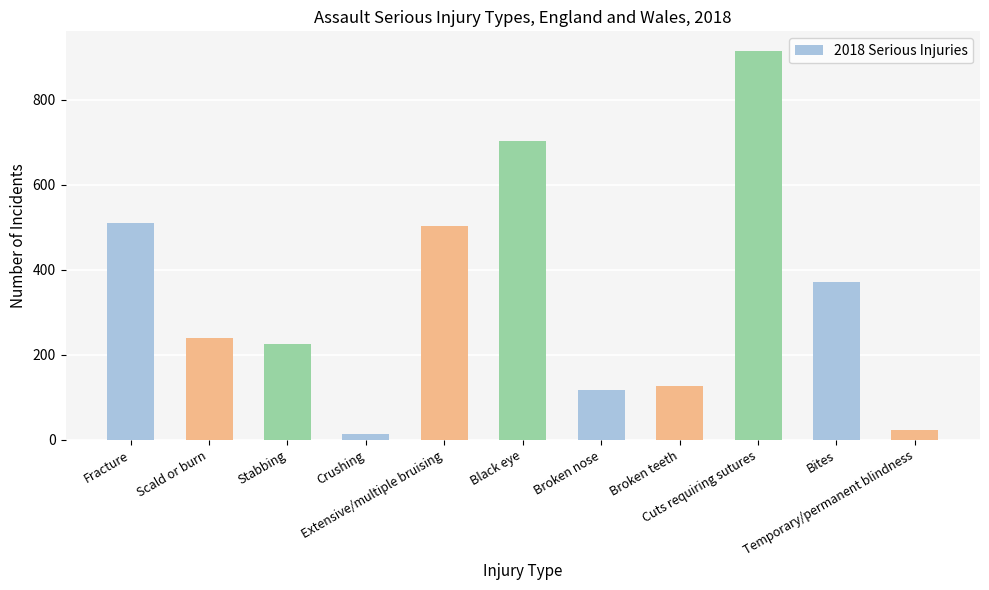

Approximately how many times larger is the value at Cuts requiring sutures compared to Black eye?

1.3